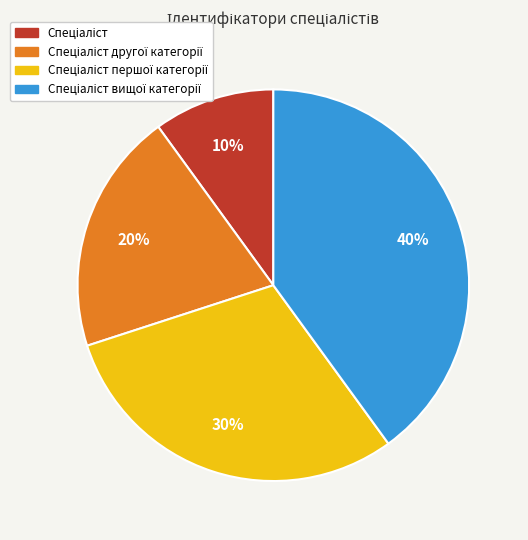

To the nearest percent, what is the average slice percentage?

25%